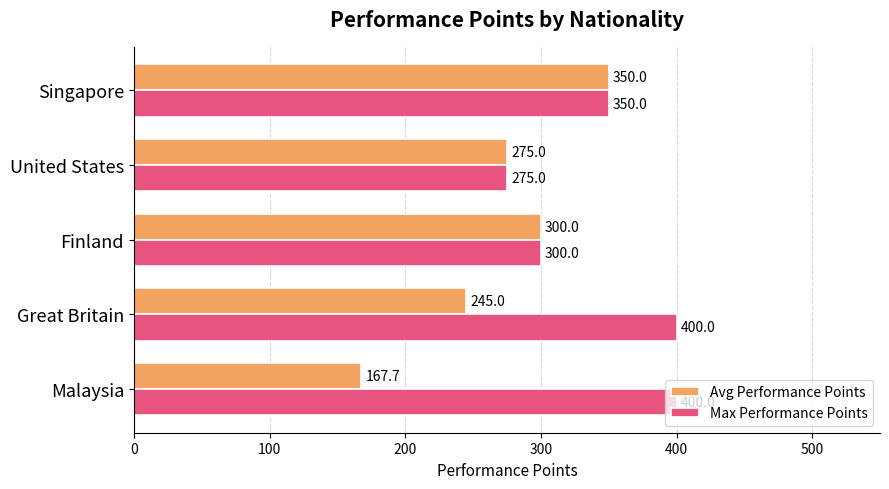

Rank the categories by Avg Performance Points value from lowest to highest.

Malaysia, Great Britain, United States, Finland, Singapore